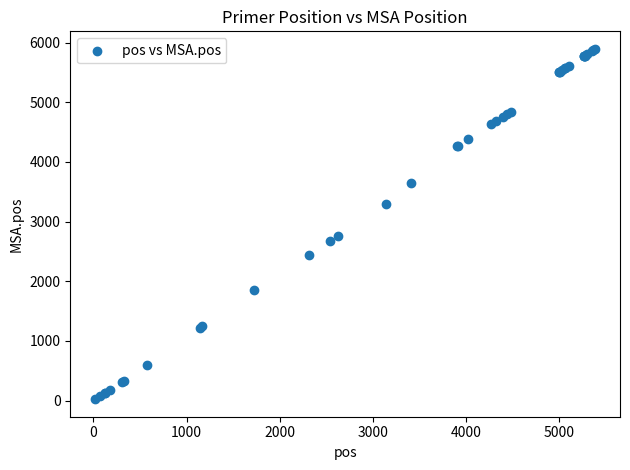

What Y value in the scatter plot is closest to 2959?

2765